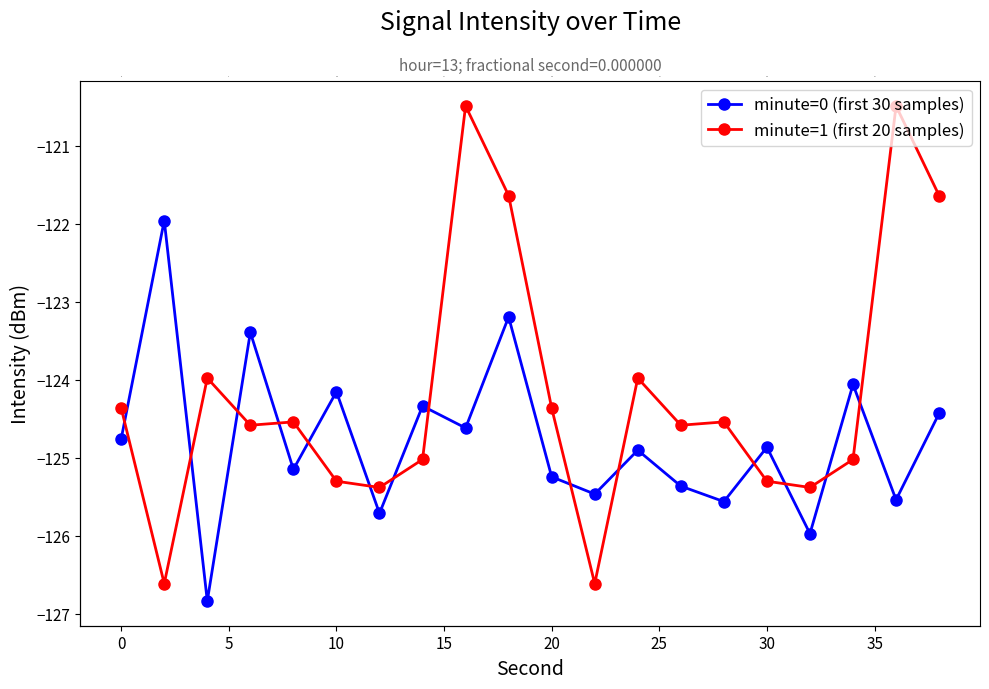

At 35, list the series in order from largest to smallest.

minute=1 (first 20 samples), minute=0 (first 30 samples)